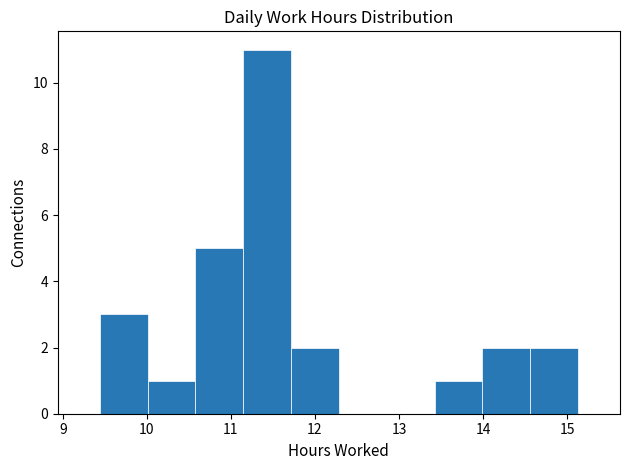

Which range on the x-axis has the tallest bar?

11.1 to 11.7